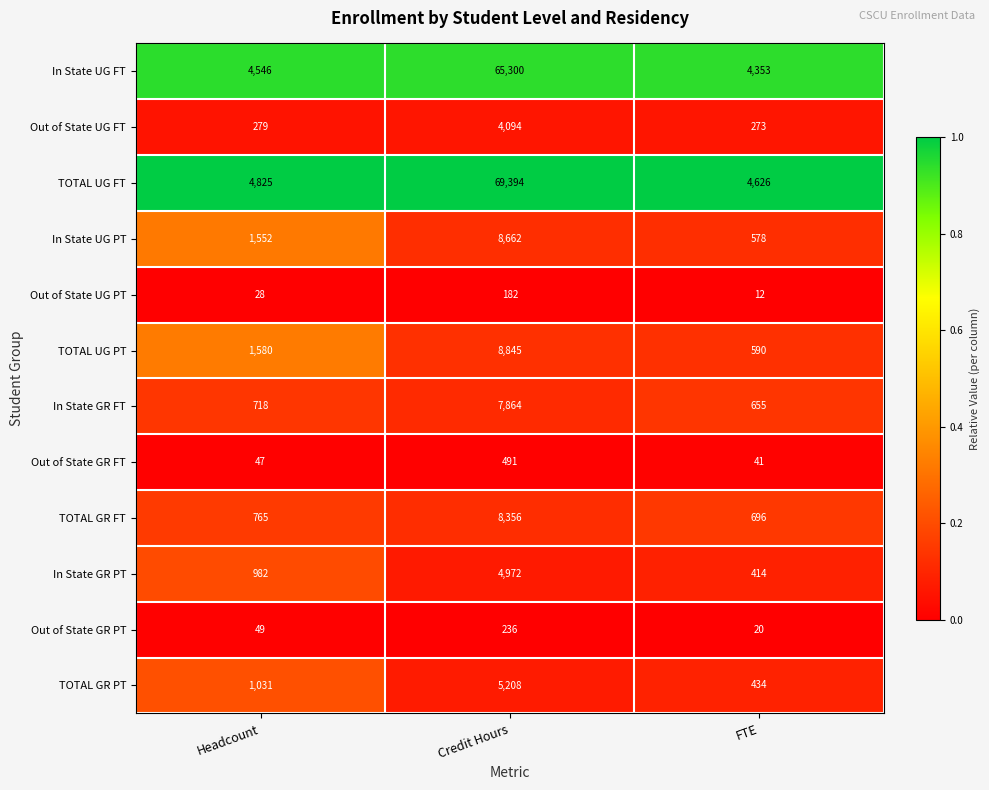

What is the lowest value of the In State UG PT series?

578